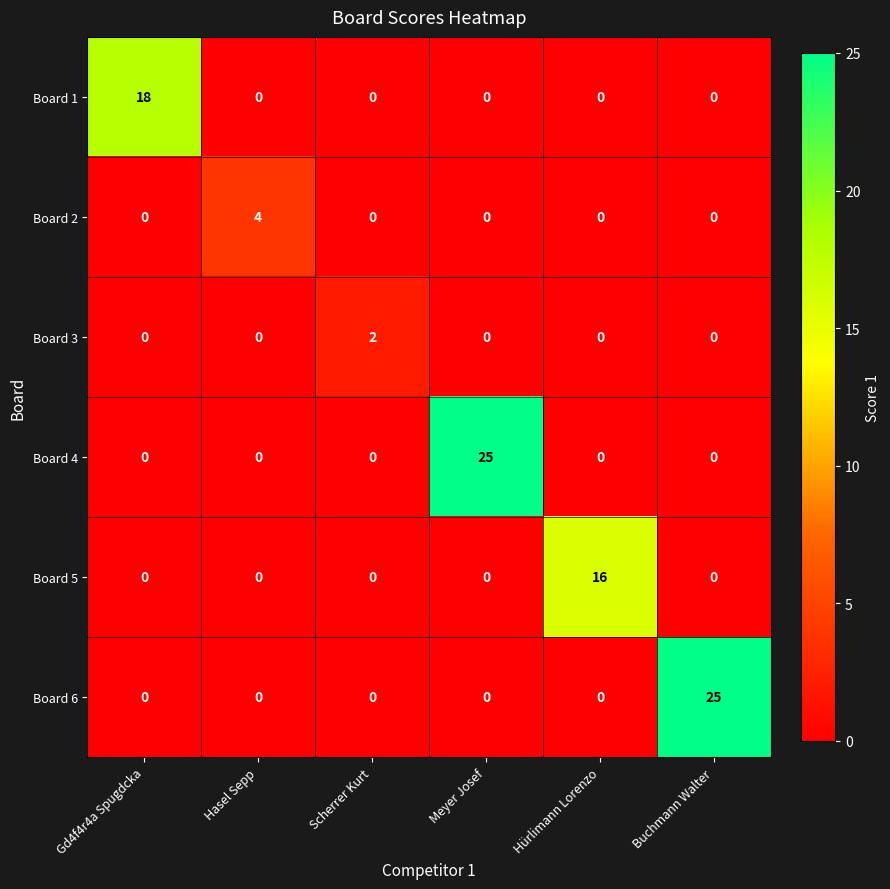

How many values in Board 4 are above zero?

1